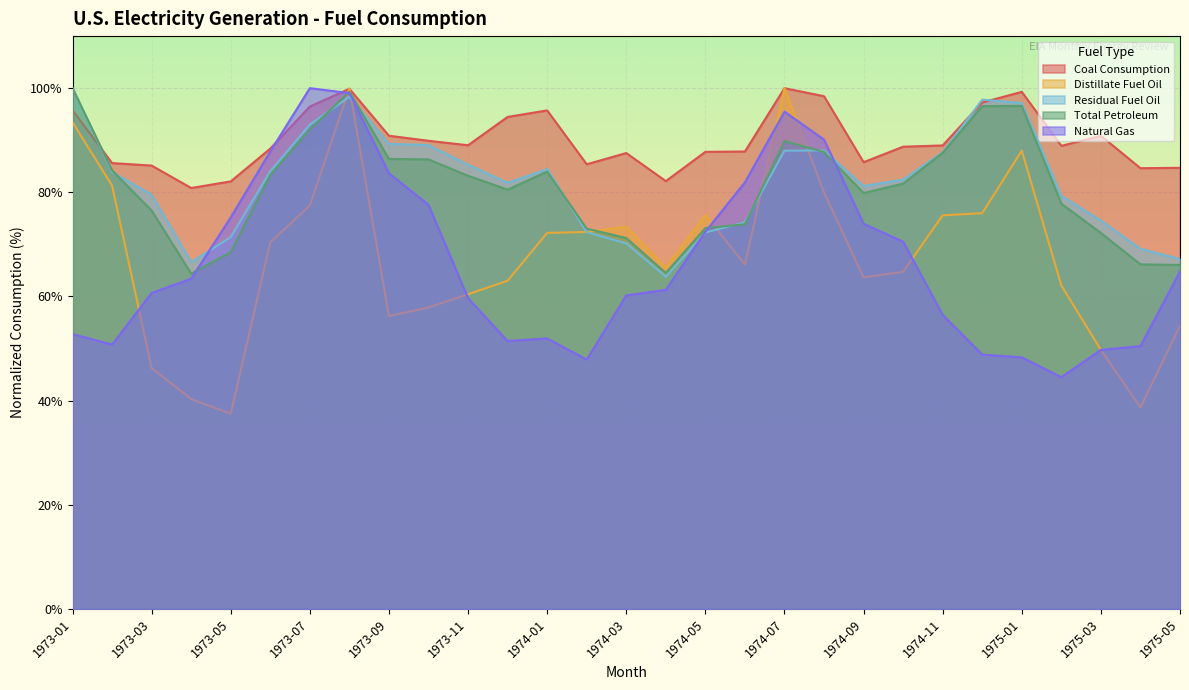

At how many categories does at least one series exceed 81?

28